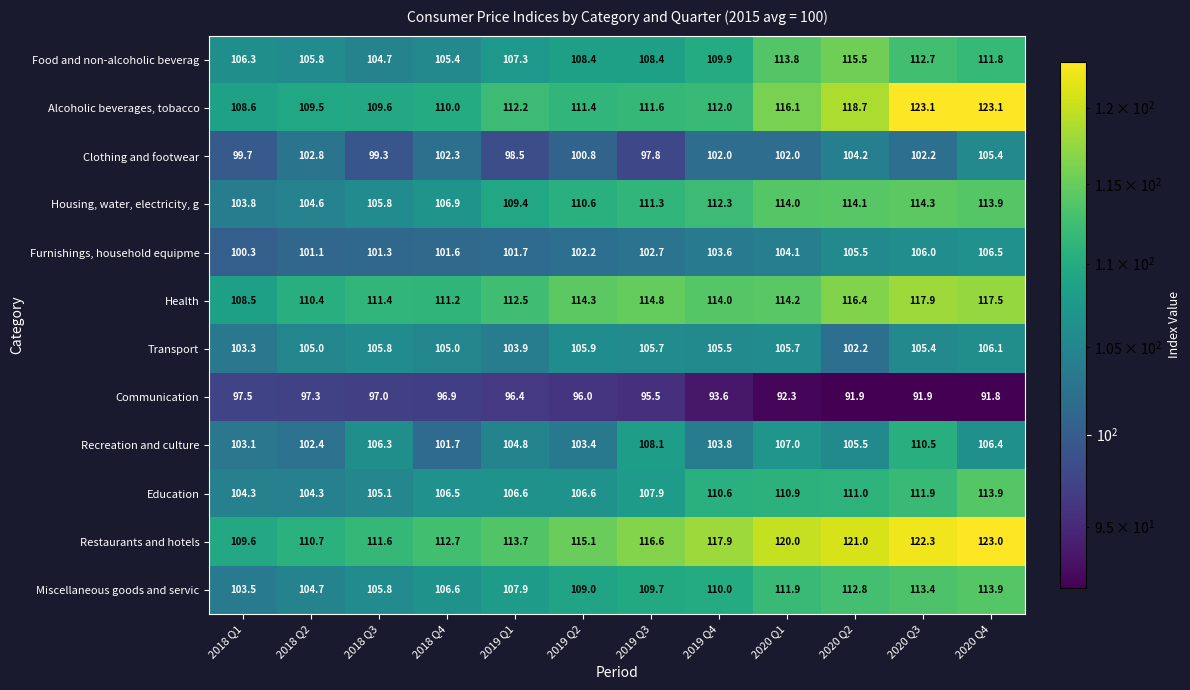

What is the average value of the Restaurants and hotels series?

116.2